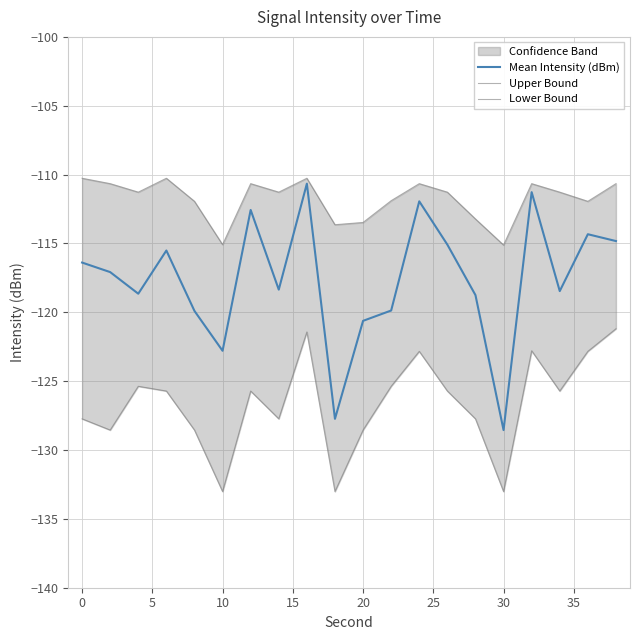

Which series has the widest spread of values?

Mean Intensity (dBm)